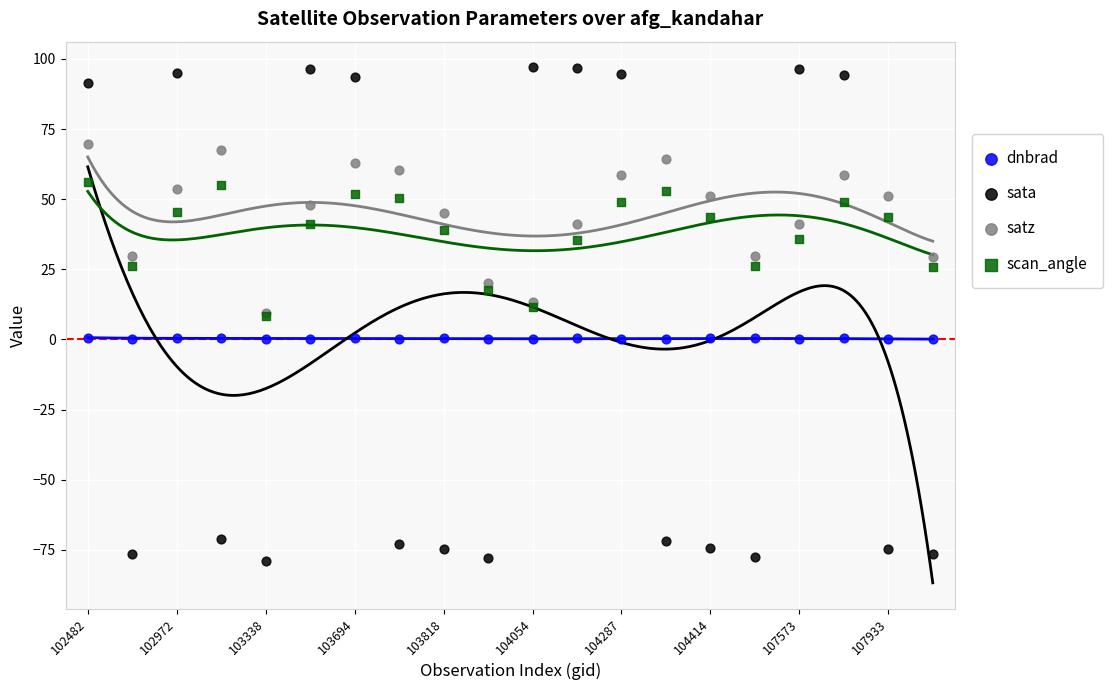

Which series contains the lowest Y value?

sata